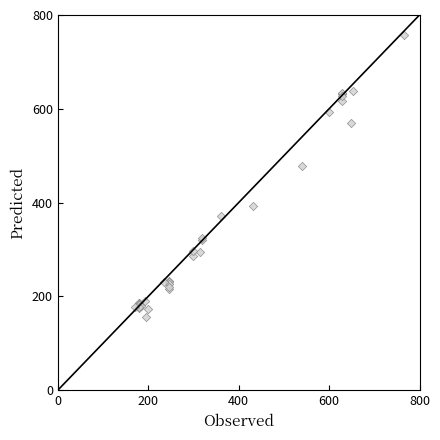

What Y value in the scatter plot is closest to 457?

478.8